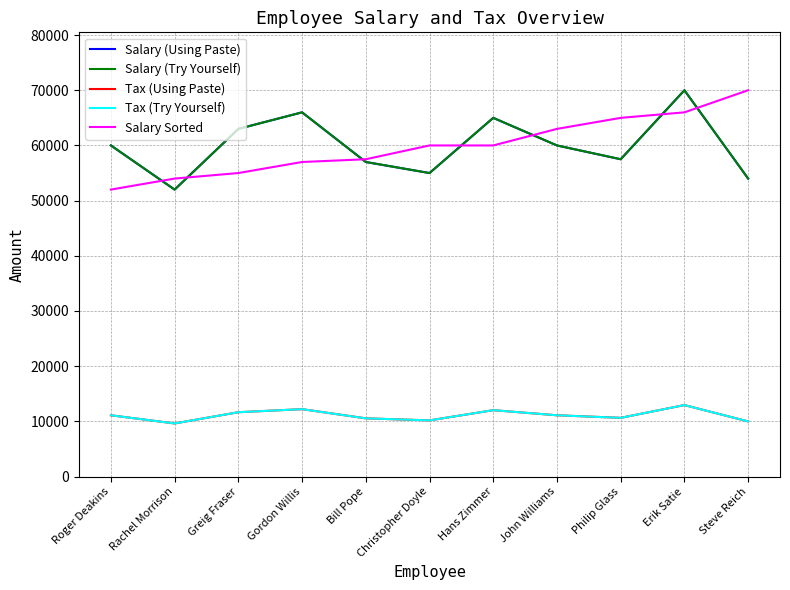

What position from the left is Greig Fraser?

3